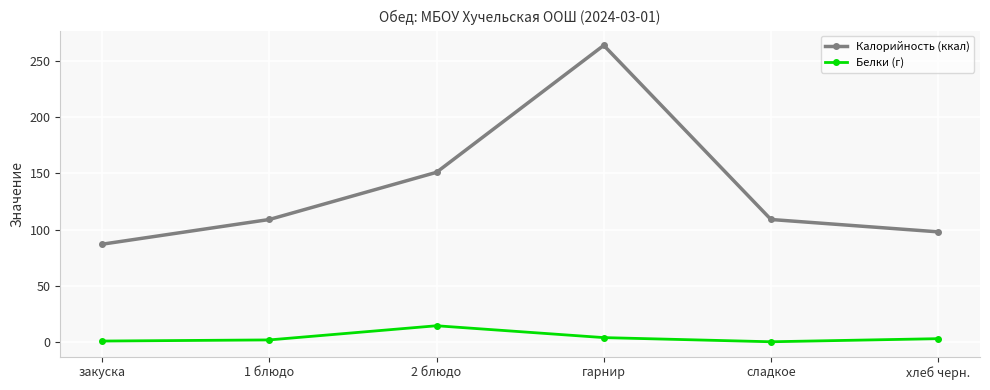

What is the sum of the Калорийность (ккал) values at хлеб черн. and сладкое?

207.0